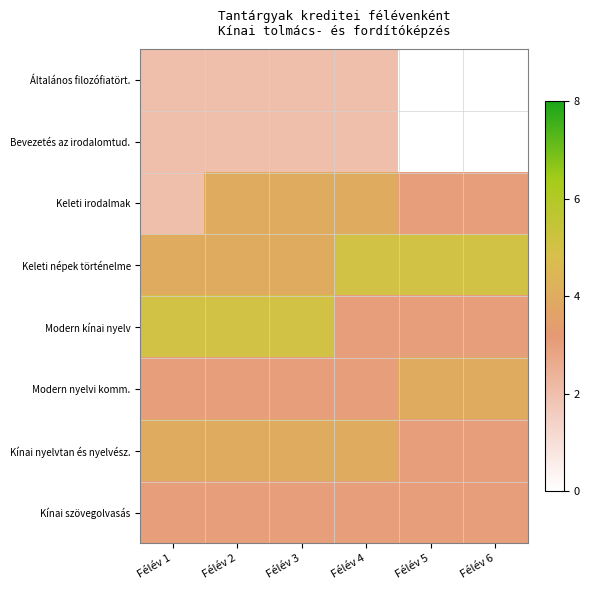

What value does the Modern kínai nyelv series have at Félév 1?

5.0